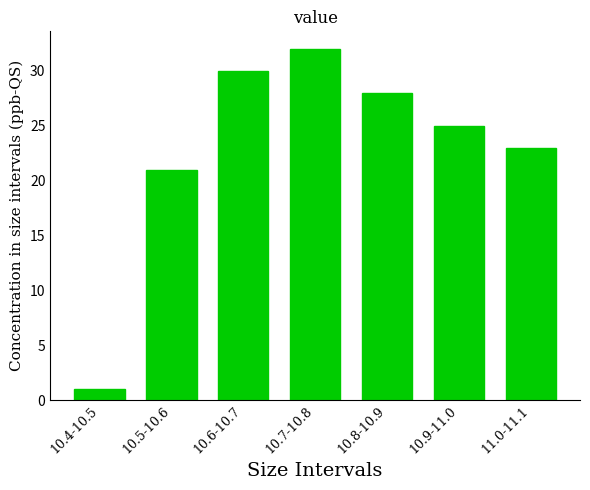

Reading left to right, list all the values displayed in this chart.

10.4-10.5=1	10.5-10.6=21	10.6-10.7=30	10.7-10.8=32	10.8-10.9=28	10.9-11.0=25	11.0-11.1=23